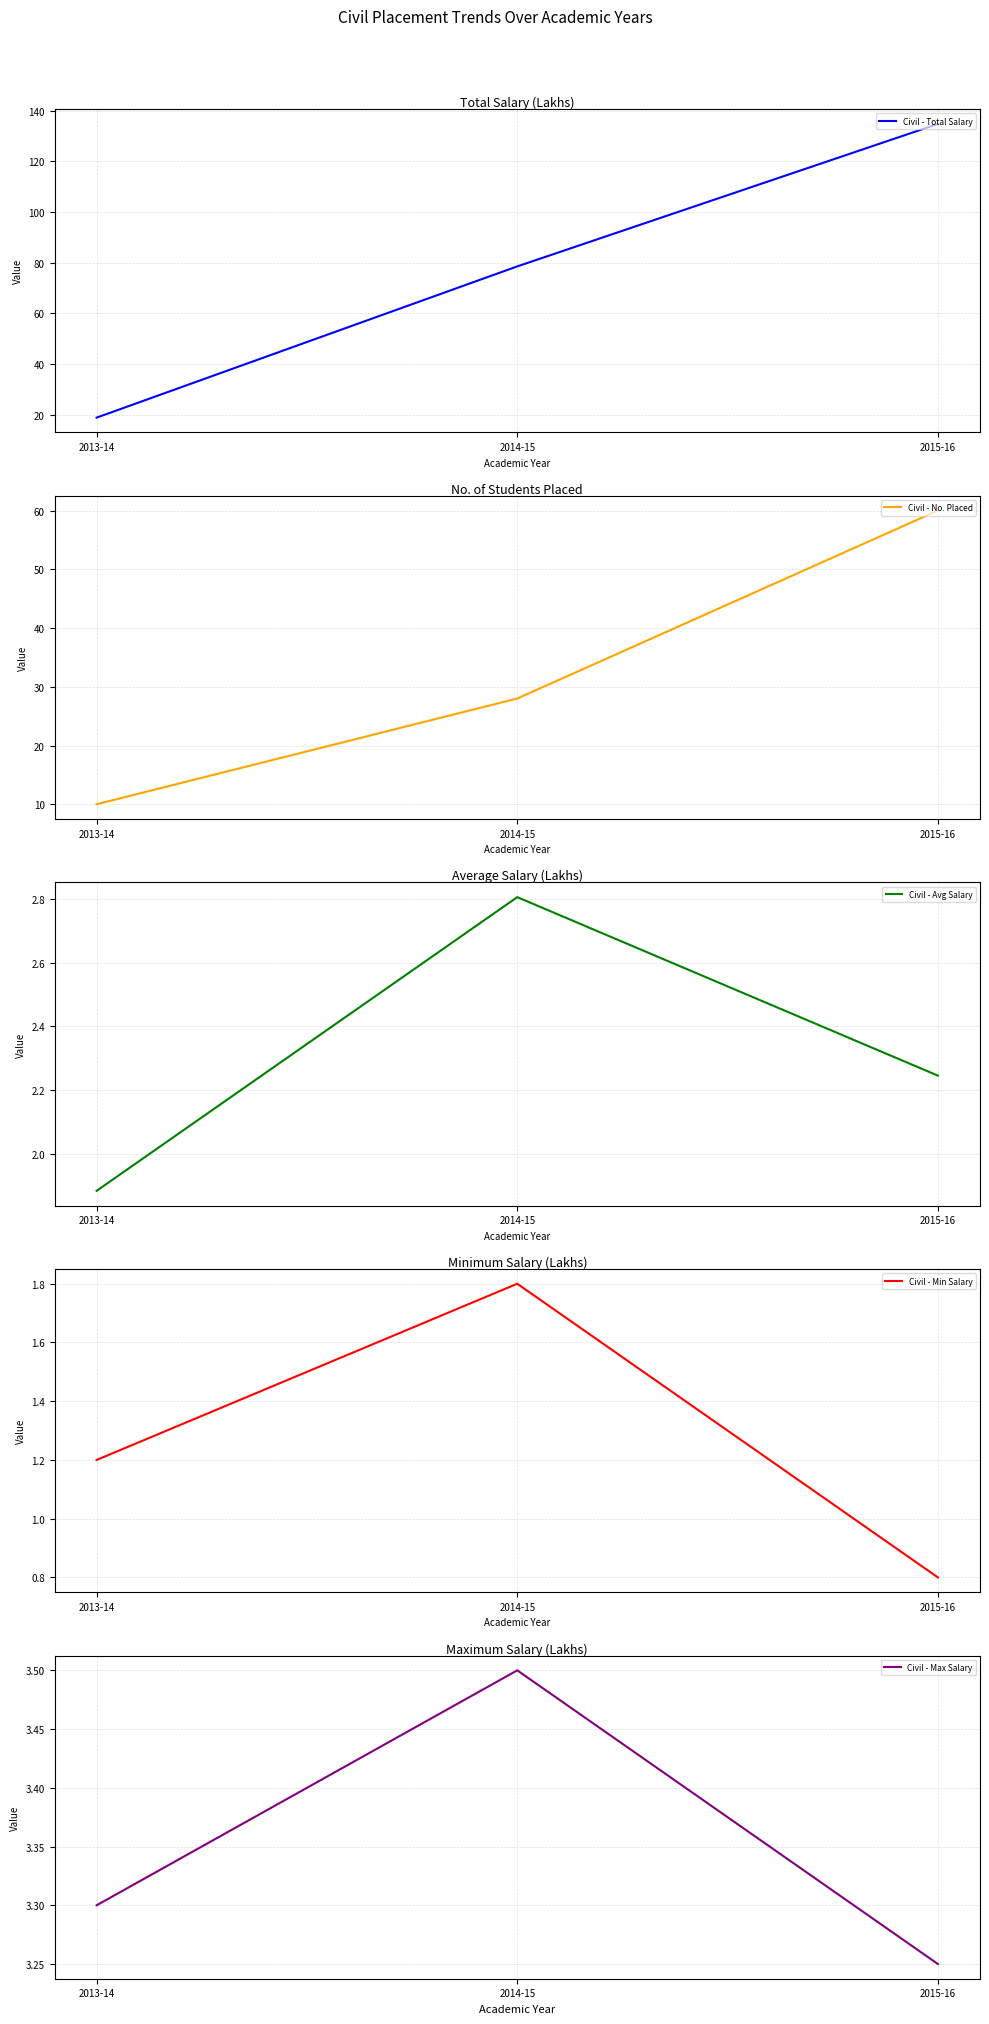

What is the difference between the Civil - Min Salary values at 2014-15 and 2013-14?

0.6